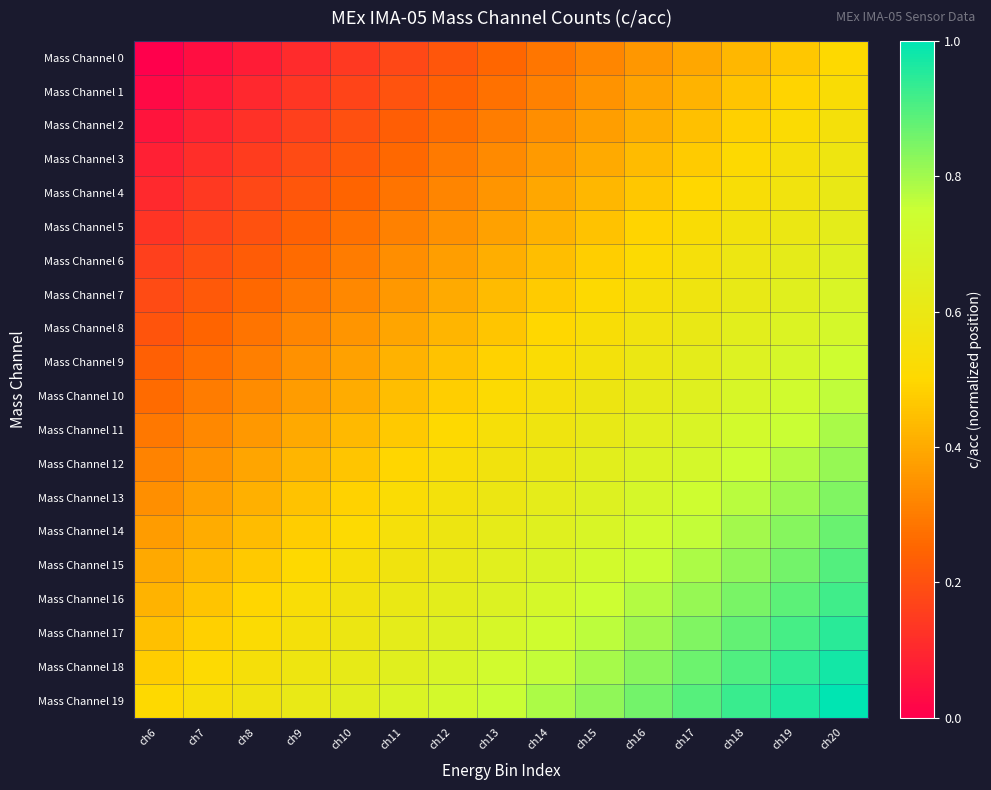

Reading left to right, extract all data points from this chart.

Mass Channel 0: ch6=0.0	ch7=0.0	ch8=0.1	ch9=0.1	ch10=0.1	ch11=0.2	ch12=0.2	ch13=0.2	ch14=0.3	ch15=0.3	ch16=0.4	ch17=0.4	ch18=0.4	ch19=0.5	ch20=0.5
Mass Channel 1: ch6=0.0	ch7=0.1	ch8=0.1	ch9=0.1	ch10=0.2	ch11=0.2	ch12=0.2	ch13=0.3	ch14=0.3	ch15=0.3	ch16=0.4	ch17=0.4	ch18=0.5	ch19=0.5	ch20=0.5
Mass Channel 2: ch6=0.1	ch7=0.1	ch8=0.1	ch9=0.2	ch10=0.2	ch11=0.2	ch12=0.3	ch13=0.3	ch14=0.3	ch15=0.4	ch16=0.4	ch17=0.4	ch18=0.5	ch19=0.5	ch20=0.6
Mass Channel 3: ch6=0.1	ch7=0.1	ch8=0.2	ch9=0.2	ch10=0.2	ch11=0.3	ch12=0.3	ch13=0.3	ch14=0.4	ch15=0.4	ch16=0.4	ch17=0.5	ch18=0.5	ch19=0.5	ch20=0.6
Mass Channel 4: ch6=0.1	ch7=0.1	ch8=0.2	ch9=0.2	ch10=0.2	ch11=0.3	ch12=0.3	ch13=0.4	ch14=0.4	ch15=0.4	ch16=0.5	ch17=0.5	ch18=0.5	ch19=0.6	ch20=0.6
Mass Channel 5: ch6=0.1	ch7=0.2	ch8=0.2	ch9=0.2	ch10=0.3	ch11=0.3	ch12=0.3	ch13=0.4	ch14=0.4	ch15=0.5	ch16=0.5	ch17=0.5	ch18=0.6	ch19=0.6	ch20=0.6
Mass Channel 6: ch6=0.2	ch7=0.2	ch8=0.2	ch9=0.3	ch10=0.3	ch11=0.3	ch12=0.4	ch13=0.4	ch14=0.4	ch15=0.5	ch16=0.5	ch17=0.6	ch18=0.6	ch19=0.6	ch20=0.7
Mass Channel 7: ch6=0.2	ch7=0.2	ch8=0.3	ch9=0.3	ch10=0.3	ch11=0.4	ch12=0.4	ch13=0.4	ch14=0.5	ch15=0.5	ch16=0.5	ch17=0.6	ch18=0.6	ch19=0.6	ch20=0.7
Mass Channel 8: ch6=0.2	ch7=0.2	ch8=0.3	ch9=0.3	ch10=0.4	ch11=0.4	ch12=0.4	ch13=0.5	ch14=0.5	ch15=0.5	ch16=0.6	ch17=0.6	ch18=0.6	ch19=0.7	ch20=0.7
Mass Channel 9: ch6=0.2	ch7=0.3	ch8=0.3	ch9=0.3	ch10=0.4	ch11=0.4	ch12=0.5	ch13=0.5	ch14=0.5	ch15=0.6	ch16=0.6	ch17=0.6	ch18=0.7	ch19=0.7	ch20=0.7
Mass Channel 10: ch6=0.3	ch7=0.3	ch8=0.3	ch9=0.4	ch10=0.4	ch11=0.4	ch12=0.5	ch13=0.5	ch14=0.5	ch15=0.6	ch16=0.6	ch17=0.7	ch18=0.7	ch19=0.7	ch20=0.8
Mass Channel 11: ch6=0.3	ch7=0.3	ch8=0.4	ch9=0.4	ch10=0.4	ch11=0.5	ch12=0.5	ch13=0.5	ch14=0.6	ch15=0.6	ch16=0.6	ch17=0.7	ch18=0.7	ch19=0.8	ch20=0.8
Mass Channel 12: ch6=0.3	ch7=0.4	ch8=0.4	ch9=0.4	ch10=0.5	ch11=0.5	ch12=0.5	ch13=0.6	ch14=0.6	ch15=0.6	ch16=0.7	ch17=0.7	ch18=0.7	ch19=0.8	ch20=0.8
Mass Channel 13: ch6=0.3	ch7=0.4	ch8=0.4	ch9=0.4	ch10=0.5	ch11=0.5	ch12=0.6	ch13=0.6	ch14=0.6	ch15=0.7	ch16=0.7	ch17=0.7	ch18=0.8	ch19=0.8	ch20=0.8
Mass Channel 14: ch6=0.4	ch7=0.4	ch8=0.4	ch9=0.5	ch10=0.5	ch11=0.5	ch12=0.6	ch13=0.6	ch14=0.7	ch15=0.7	ch16=0.7	ch17=0.8	ch18=0.8	ch19=0.8	ch20=0.9
Mass Channel 15: ch6=0.4	ch7=0.4	ch8=0.5	ch9=0.5	ch10=0.5	ch11=0.6	ch12=0.6	ch13=0.6	ch14=0.7	ch15=0.7	ch16=0.8	ch17=0.8	ch18=0.8	ch19=0.9	ch20=0.9
Mass Channel 16: ch6=0.4	ch7=0.5	ch8=0.5	ch9=0.5	ch10=0.6	ch11=0.6	ch12=0.6	ch13=0.7	ch14=0.7	ch15=0.7	ch16=0.8	ch17=0.8	ch18=0.8	ch19=0.9	ch20=0.9
Mass Channel 17: ch6=0.4	ch7=0.5	ch8=0.5	ch9=0.6	ch10=0.6	ch11=0.6	ch12=0.7	ch13=0.7	ch14=0.7	ch15=0.8	ch16=0.8	ch17=0.8	ch18=0.9	ch19=0.9	ch20=0.9
Mass Channel 18: ch6=0.5	ch7=0.5	ch8=0.5	ch9=0.6	ch10=0.6	ch11=0.7	ch12=0.7	ch13=0.7	ch14=0.8	ch15=0.8	ch16=0.8	ch17=0.9	ch18=0.9	ch19=0.9	ch20=1.0
Mass Channel 19: ch6=0.5	ch7=0.5	ch8=0.6	ch9=0.6	ch10=0.6	ch11=0.7	ch12=0.7	ch13=0.8	ch14=0.8	ch15=0.8	ch16=0.9	ch17=0.9	ch18=0.9	ch19=1.0	ch20=1.0